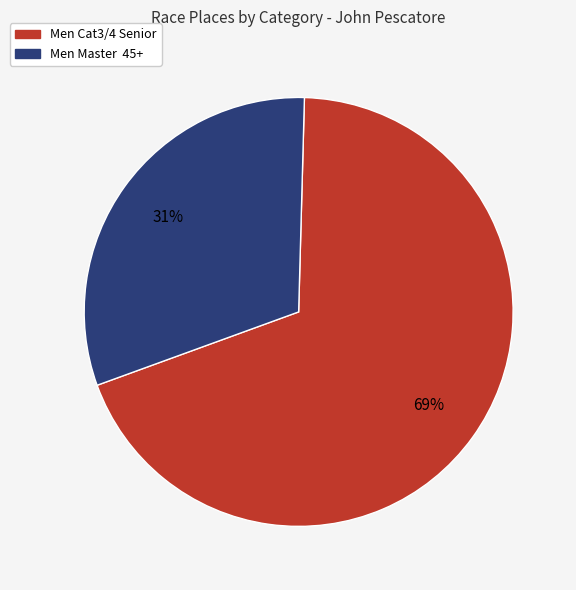

The Men Cat3/4 Senior slice represents 79% of the pie. True or false?

False